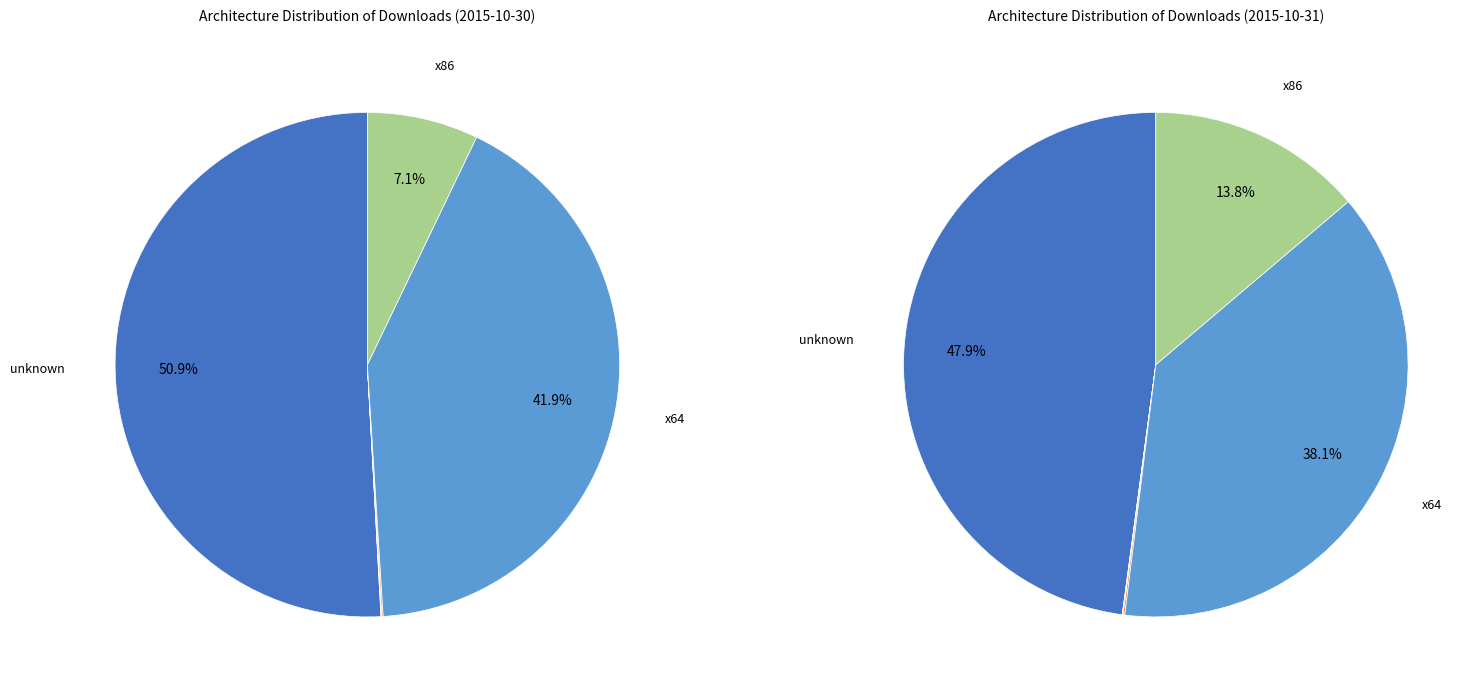

To the nearest percent, what portion does x86 represent?

7%